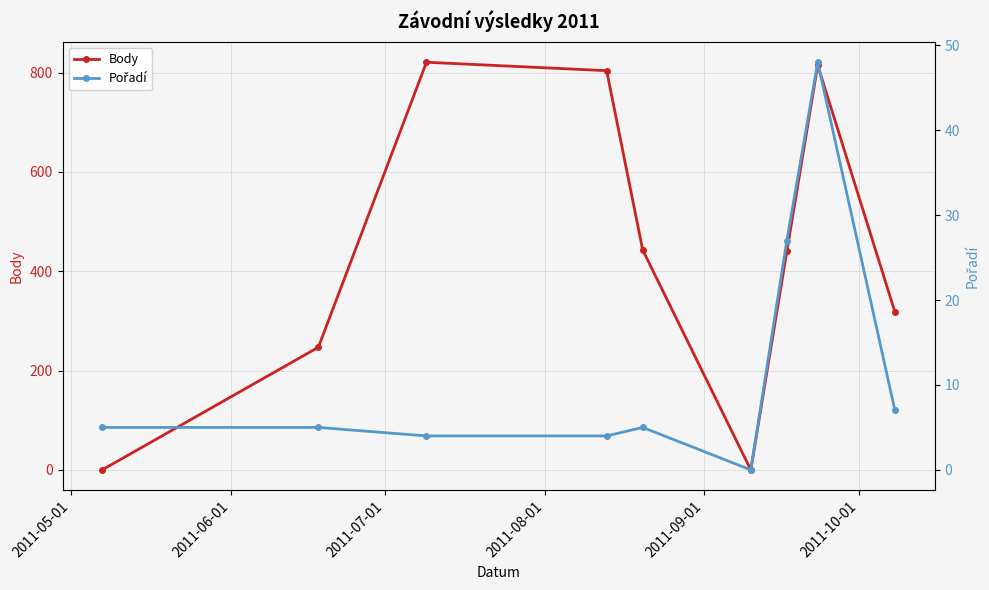

True or false: Body has more than 2 points higher than both neighbors.

False